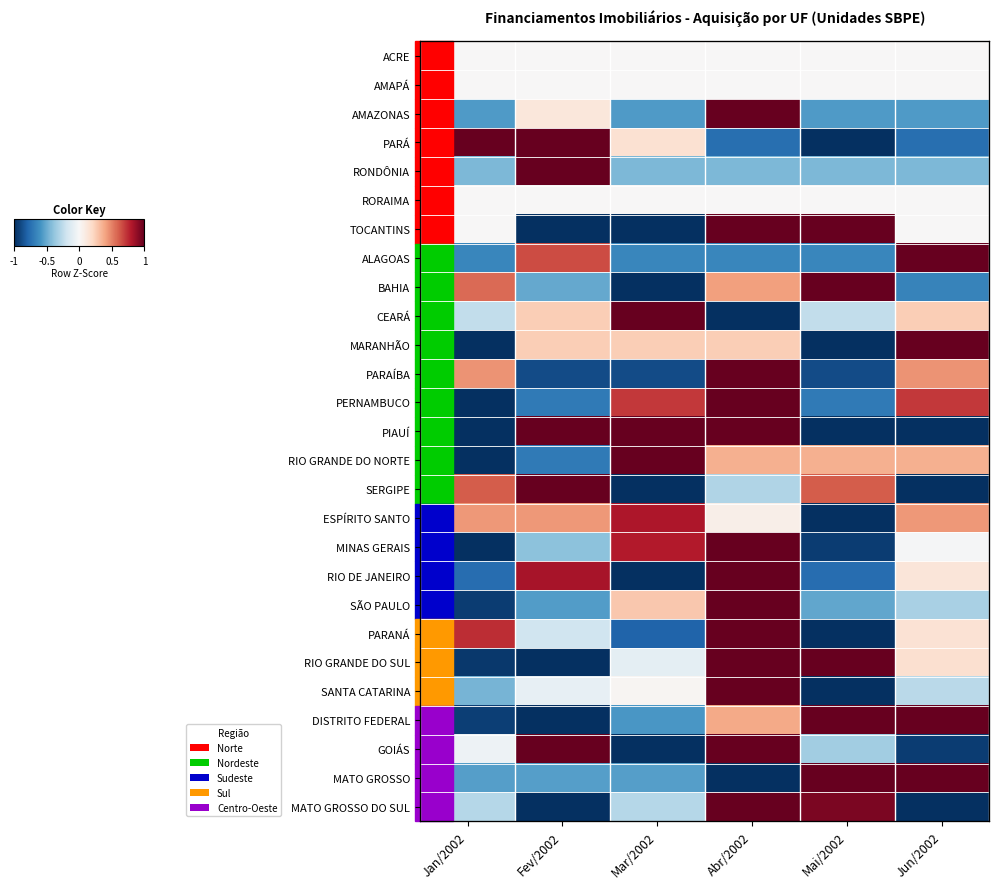

How many values in the AMAZONAS series are below 0?

4